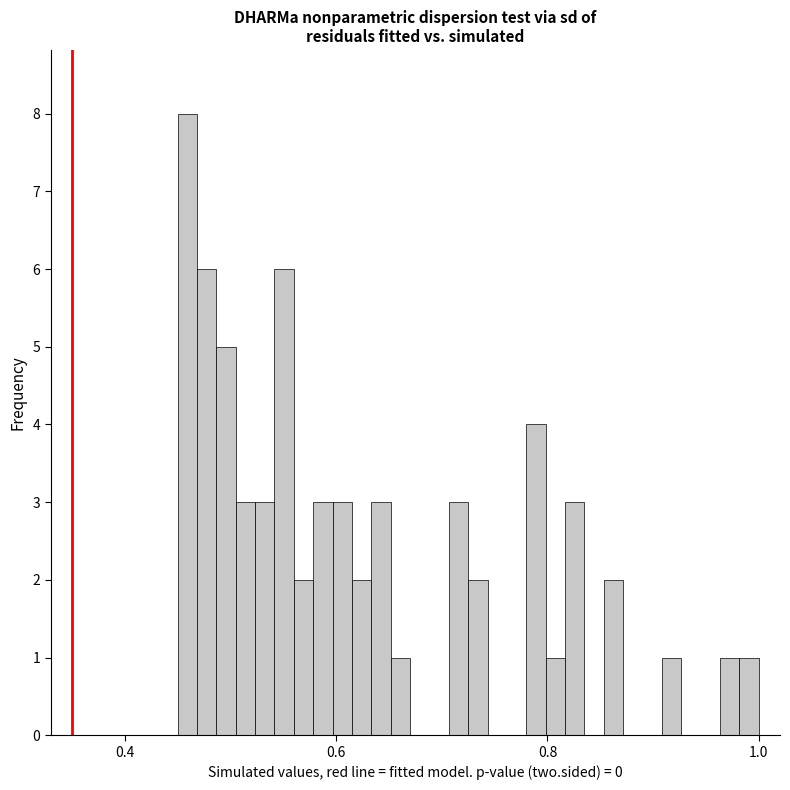

Around what value on the x-axis is the tallest bar? Give the approximate position of its centre, as read against the axis.

0.46